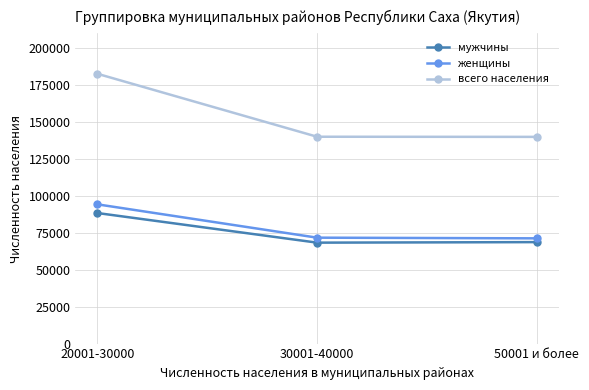

True or false: мужчины has a value of 34529 at 20001-30000.

False